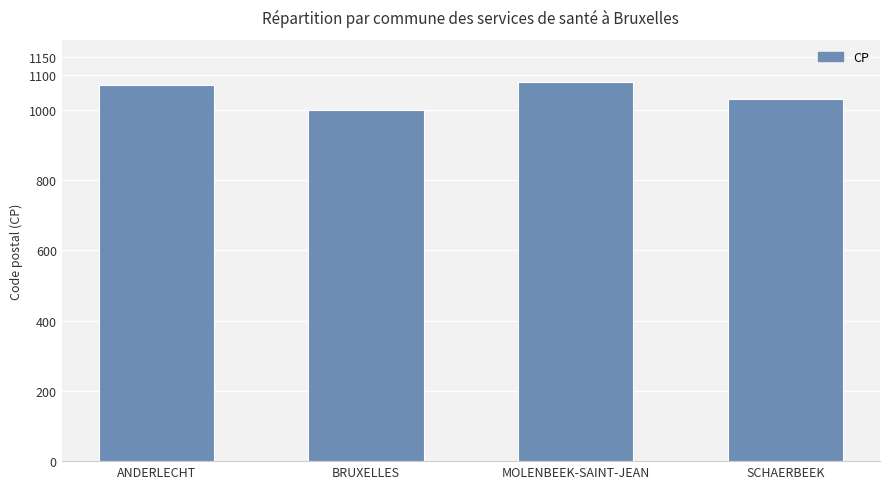

Reading right to left, what are all the values shown in this chart?

1030	1080	1000	1070